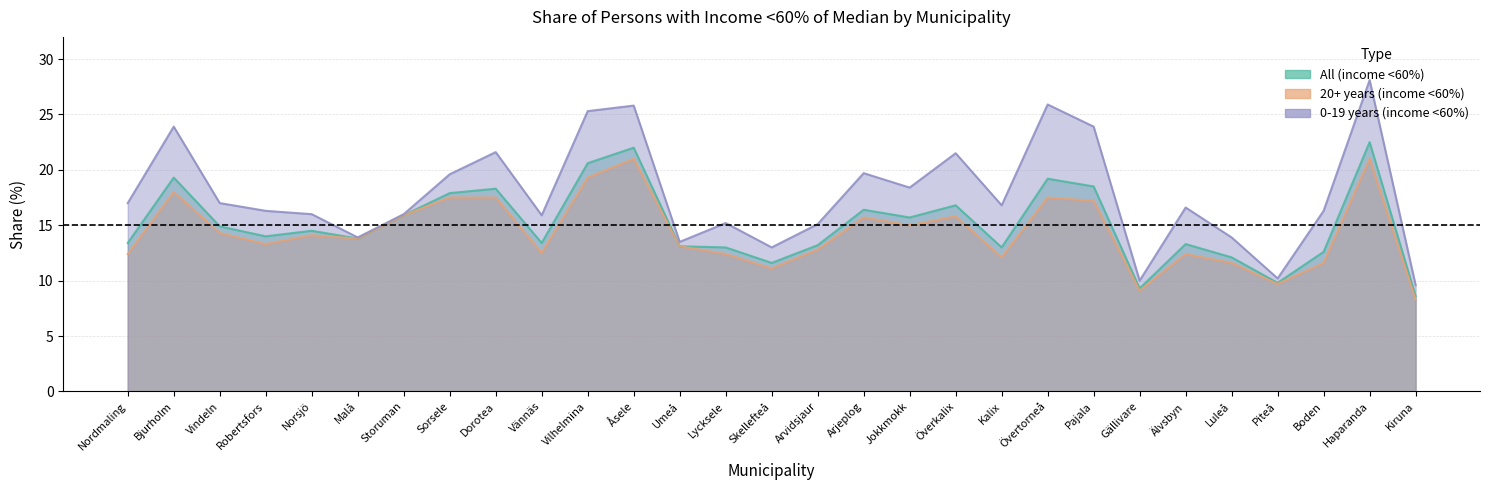

What position from the right is Dorotea?

21